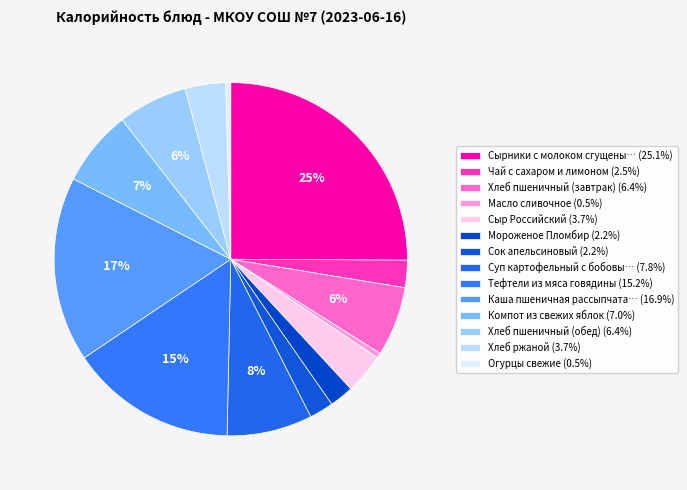

How many segments does this pie chart have?

14